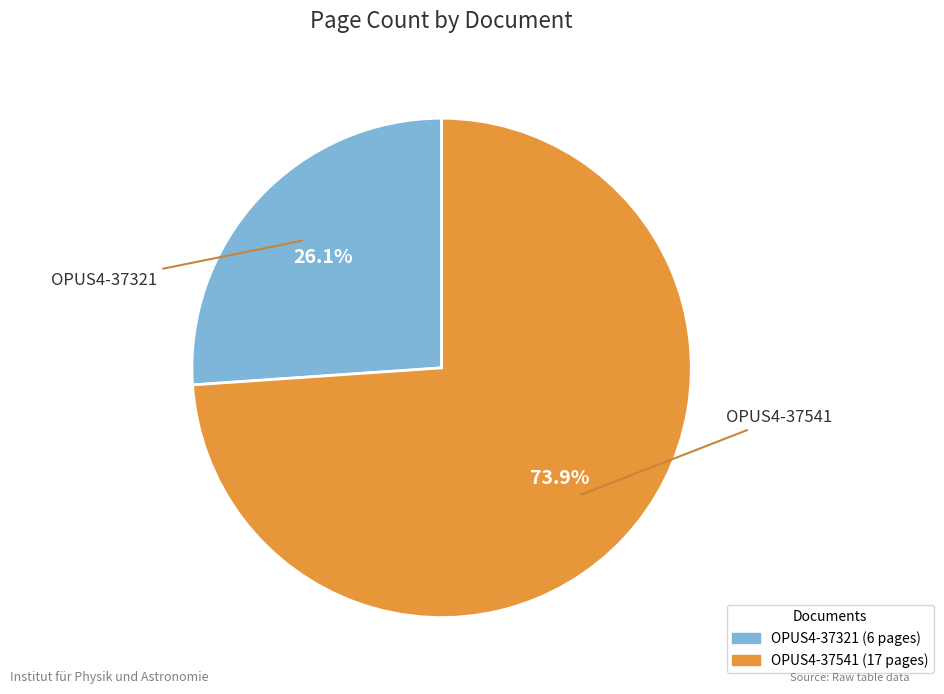

Which slice is the smallest?

OPUS4-37321